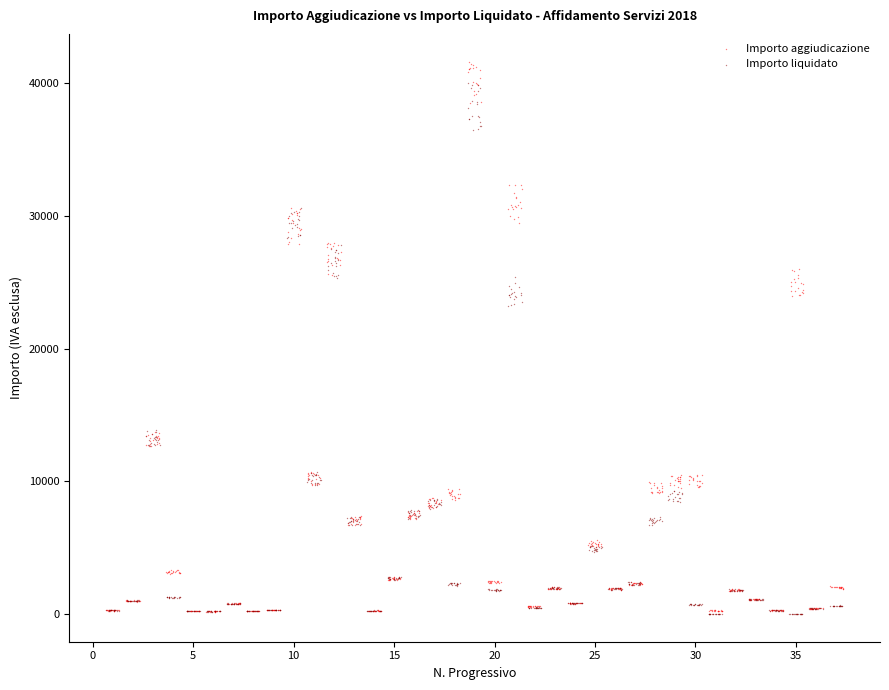

Which series has the largest Y range (max minus min)?

Importo aggiudicazione